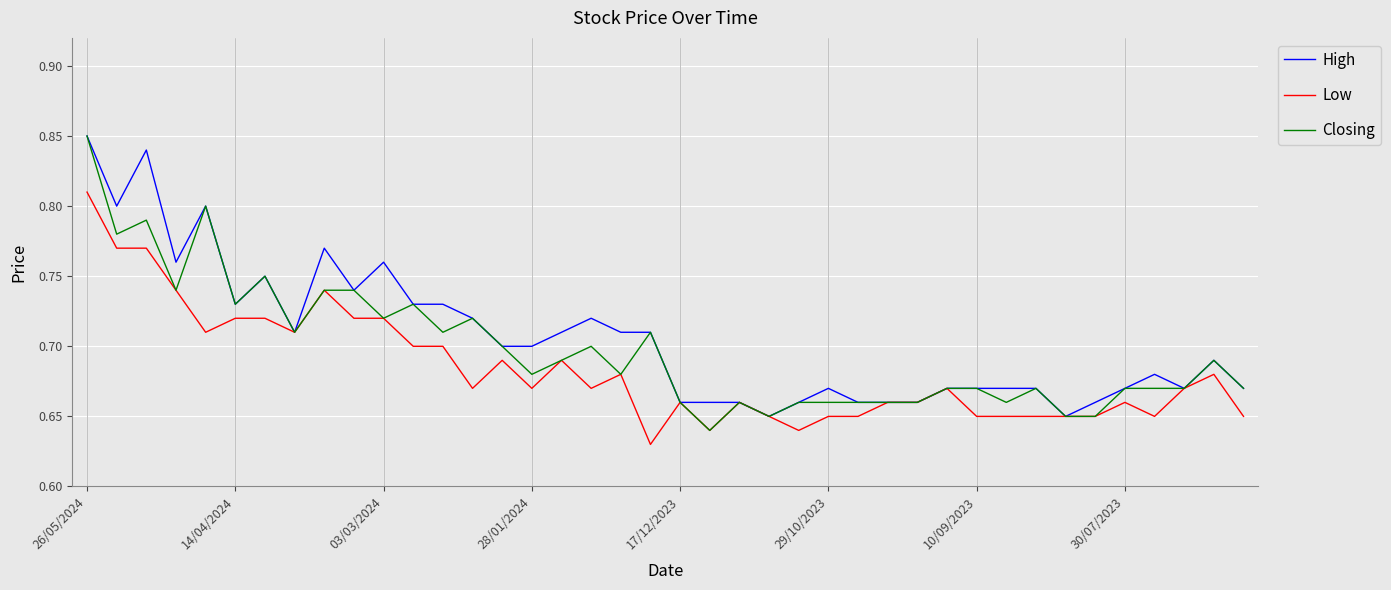

What is the maximum value for Closing?

0.8